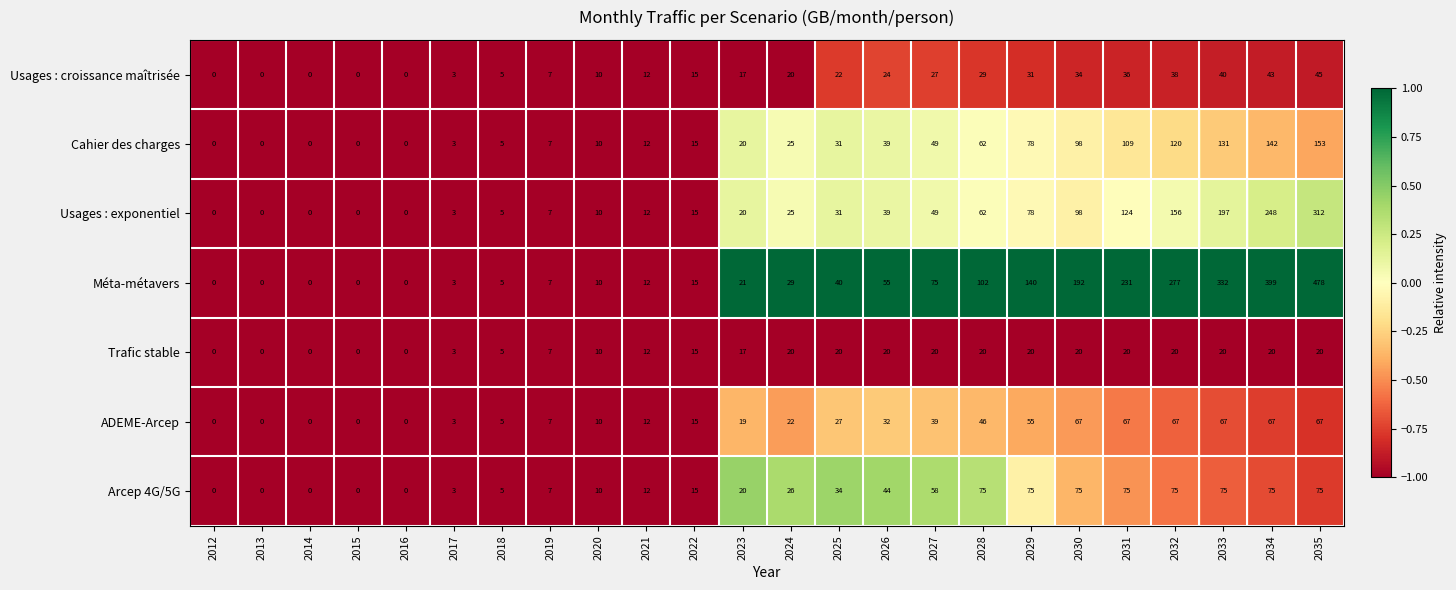

What is the approximate value of Cahier des charges at 2034, to the nearest 5?

140